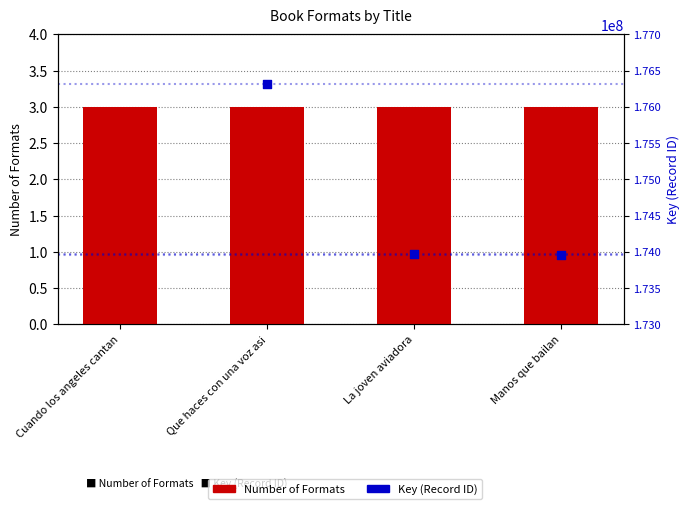

Which series contains the lowest Y value?

Number of Formats